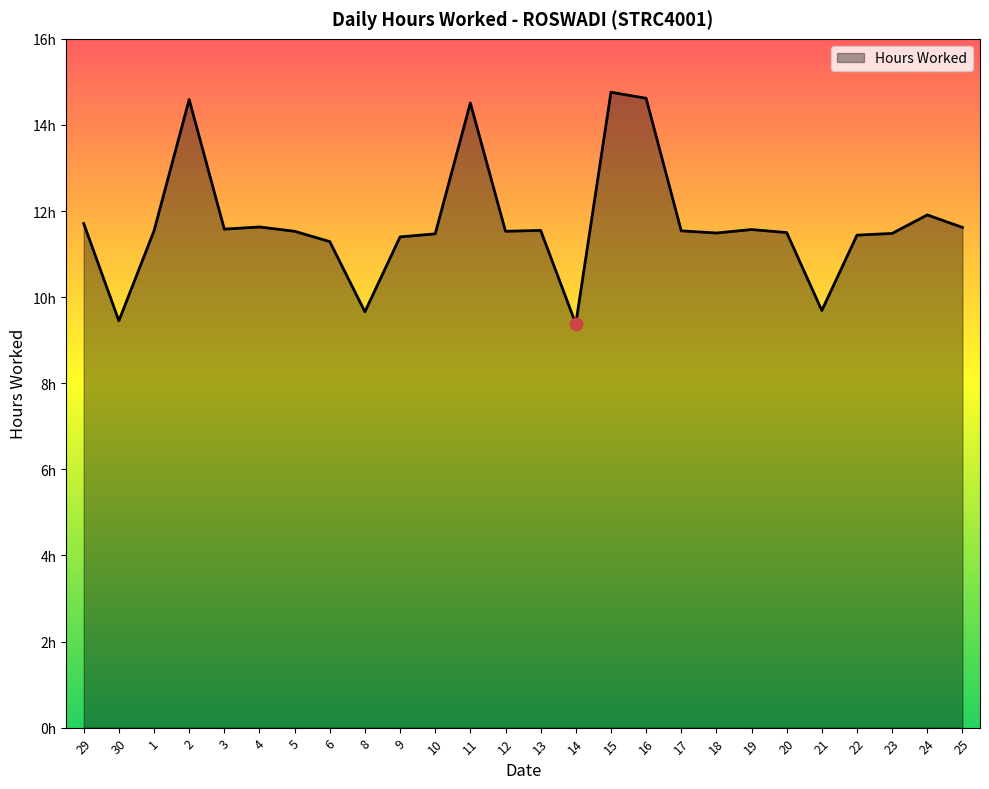

Which has a higher value, 17 or 14?

17